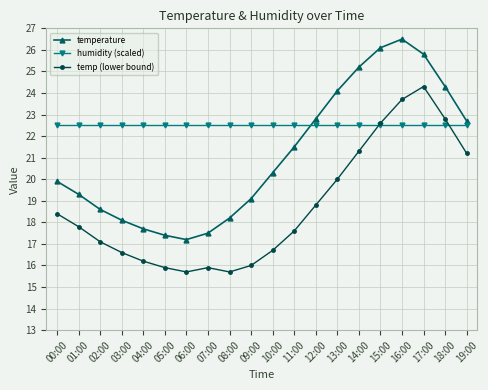

True or false: temperature and temp (lower bound) cross at least once.

False